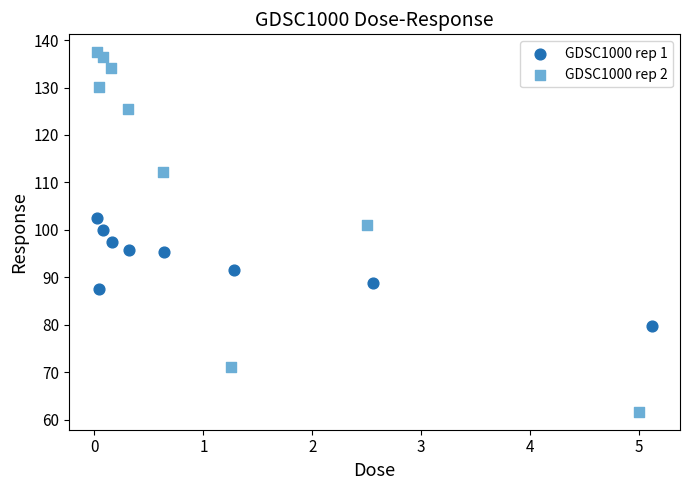

What are all the series names shown in the legend?

GDSC1000 rep 1, GDSC1000 rep 2